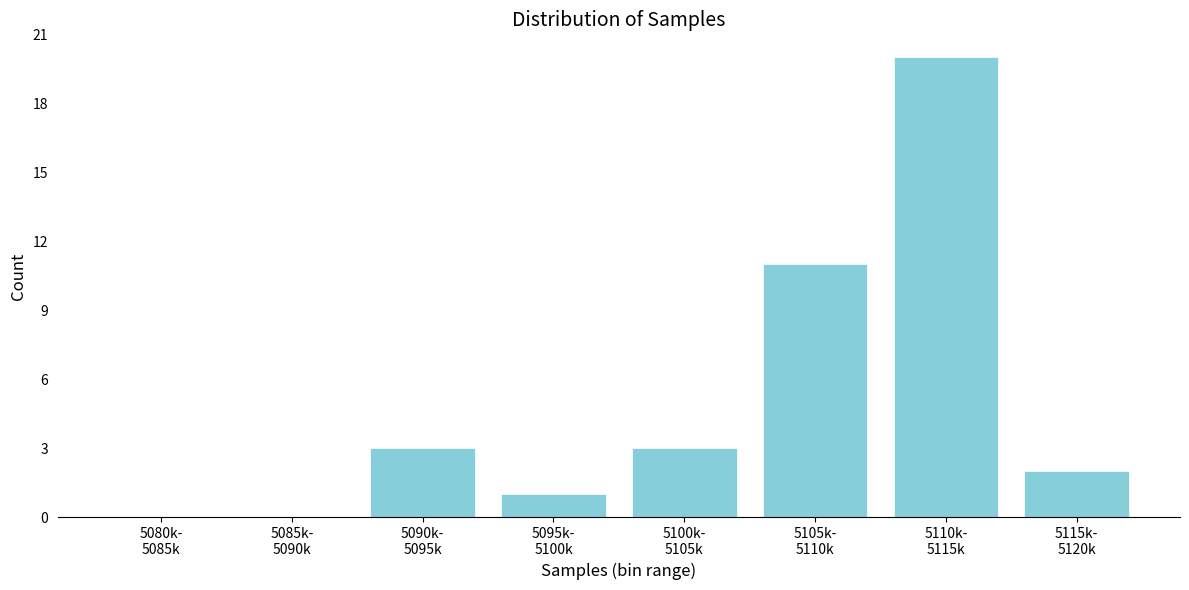

What is the maximum value shown in the chart?

20